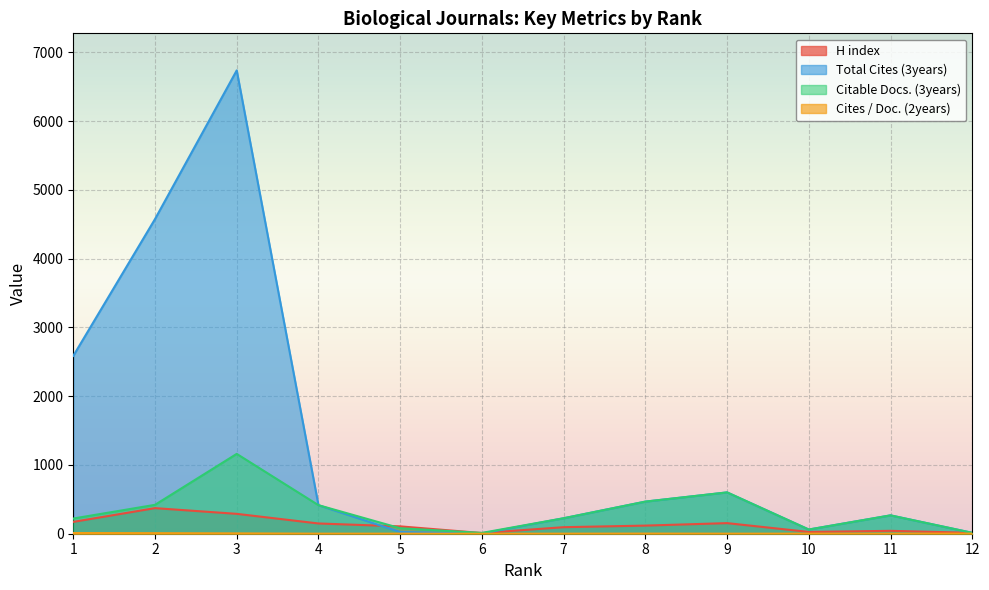

In Cites / Doc. (2years), how many points are lower than both neighbors (excluding endpoints)?

1